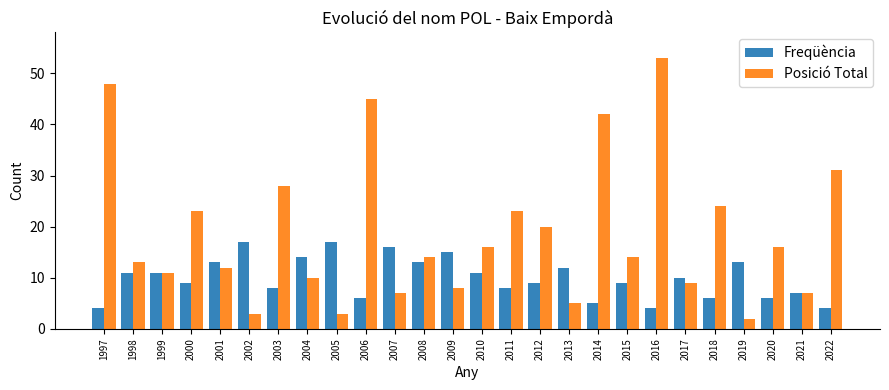

At 2002, list the series in order from largest to smallest.

Freqüència, Posició Total